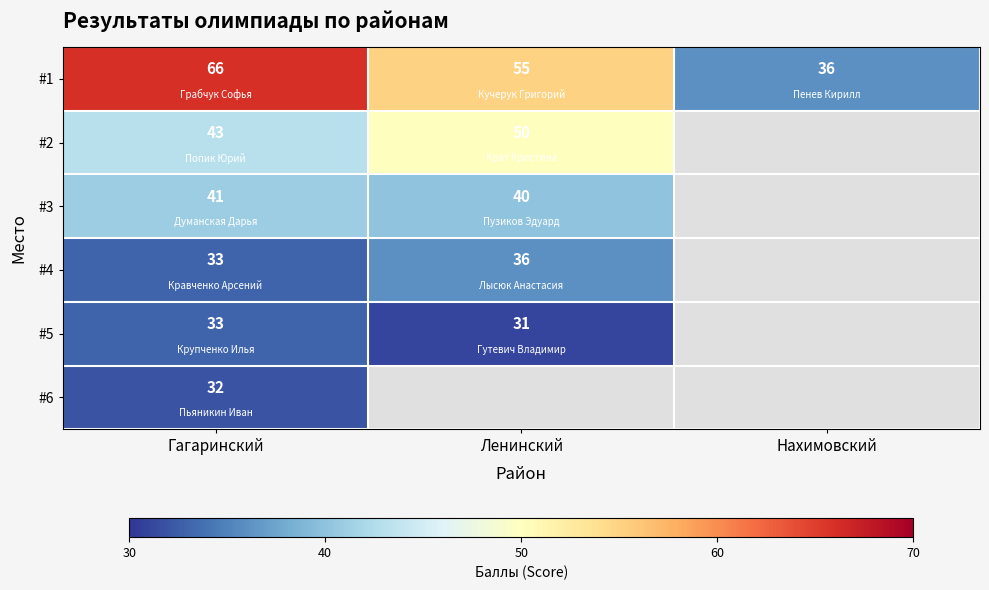

Count the number of categories in the chart.

3